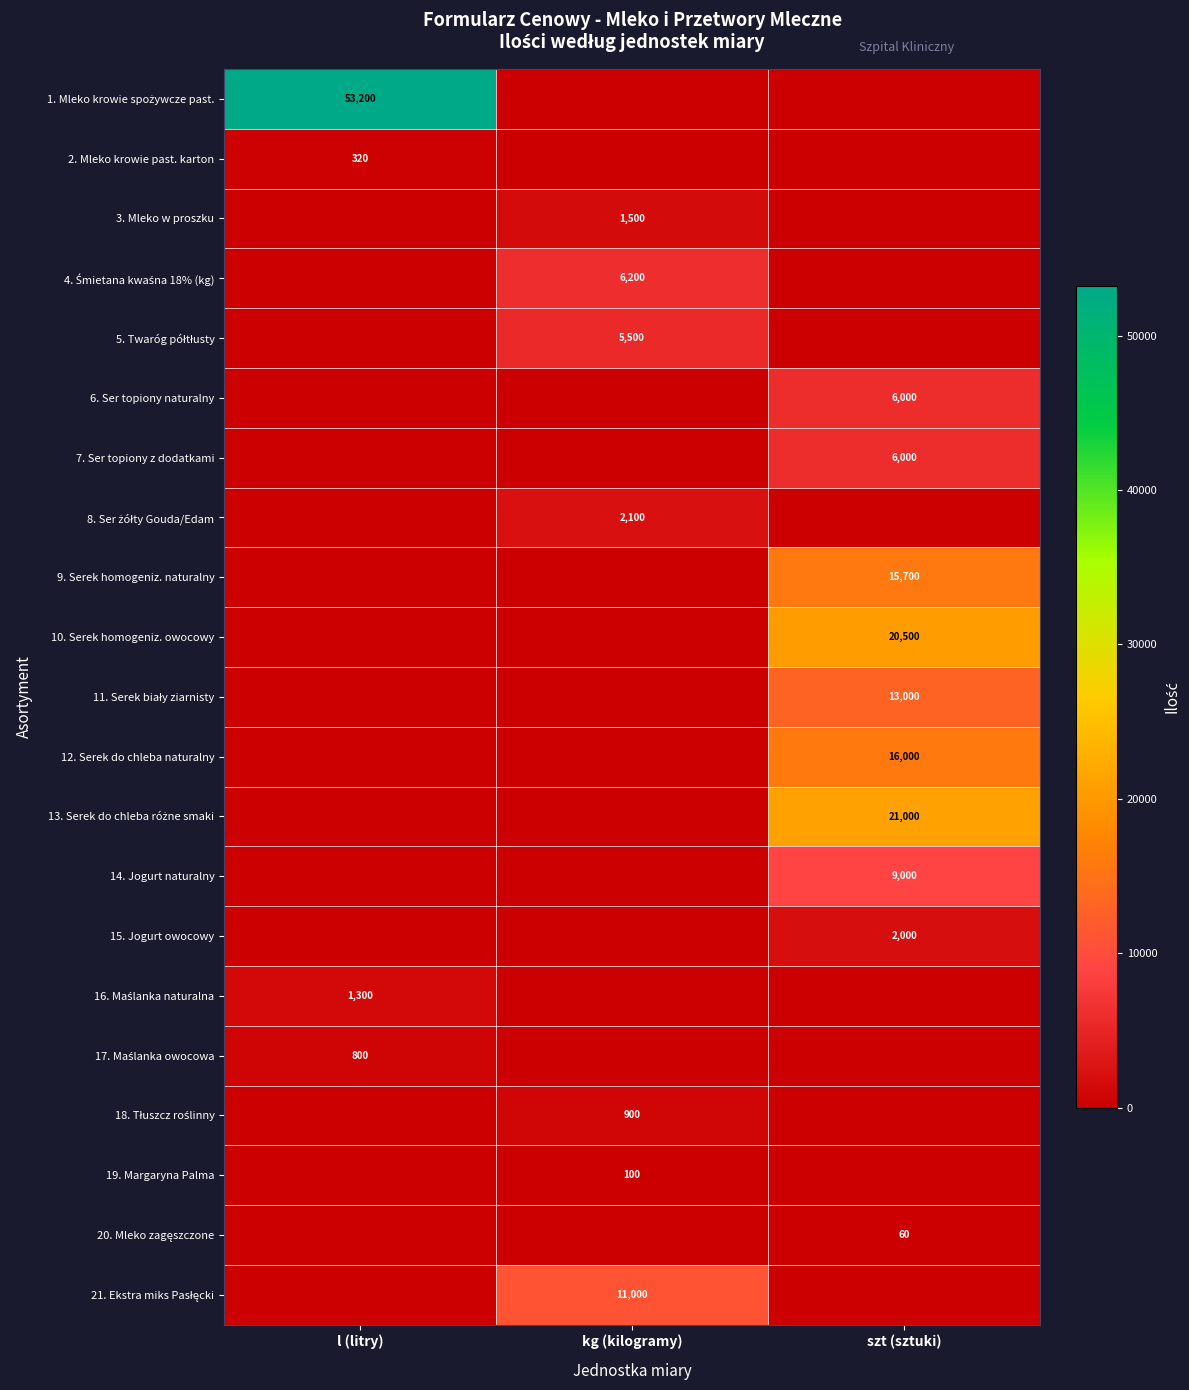

What is the greatest value displayed?

53200